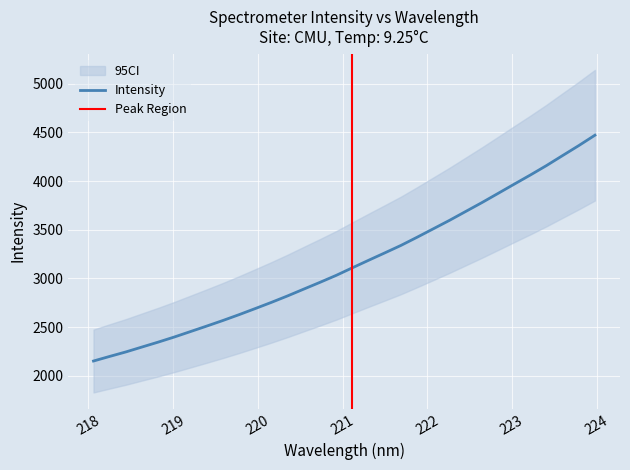

Rank the categories by value from lowest to highest.

218.0596, 218.2508, 218.442, 218.6332, 218.8244, 219.0156, 219.2067, 219.3979, 219.589, 219.7801, 219.9712, 220.1623, 220.3533, 220.5444, 220.7354, 220.9264, 221.1174, 221.3083, 221.4993, 221.6902, 221.8812, 222.0721, 222.263, 222.4538, 222.6447, 222.8355, 223.0264, 223.2172, 223.408, 223.5987, 223.7895, 223.9802